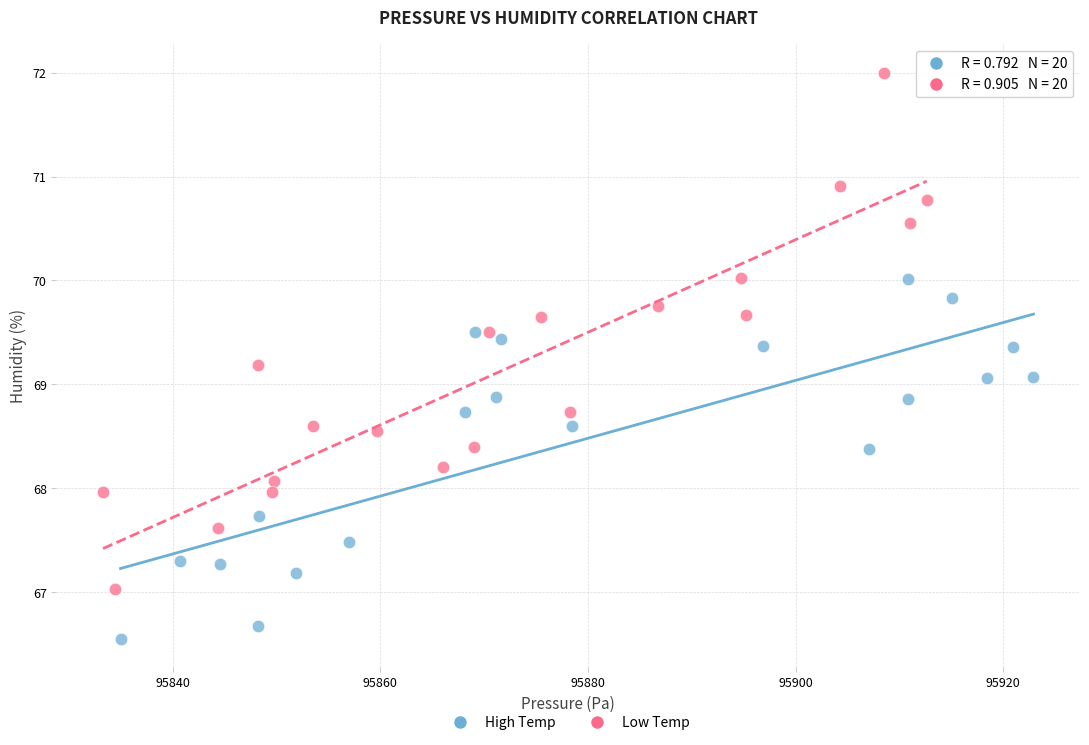

Which series has the widest spread of Y values?

Low Temp